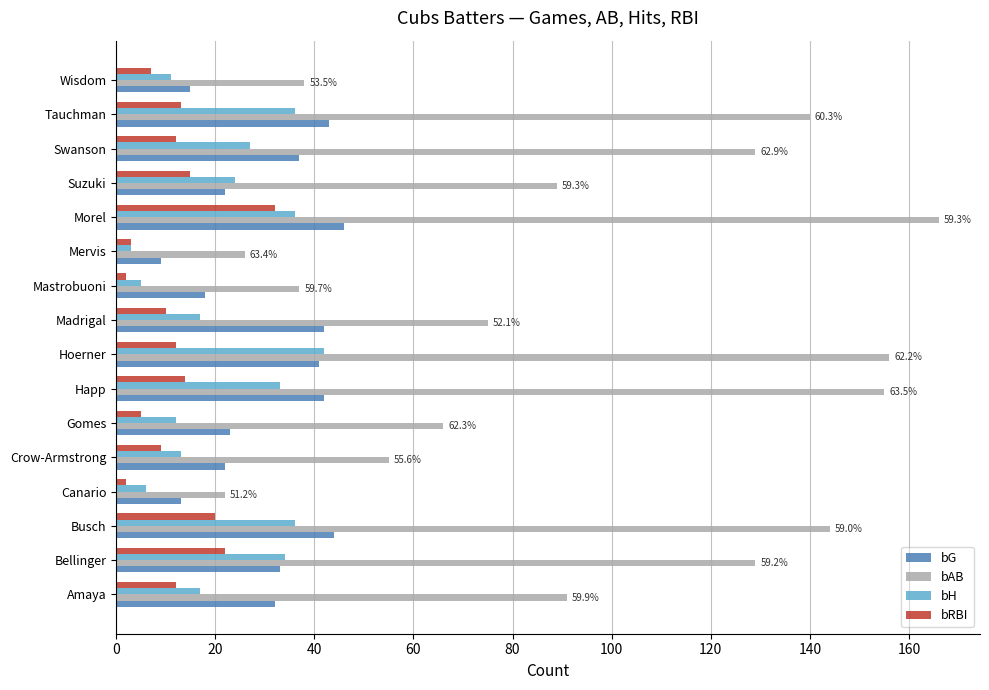

What is the spread (max minus min) of values at Amaya?

79